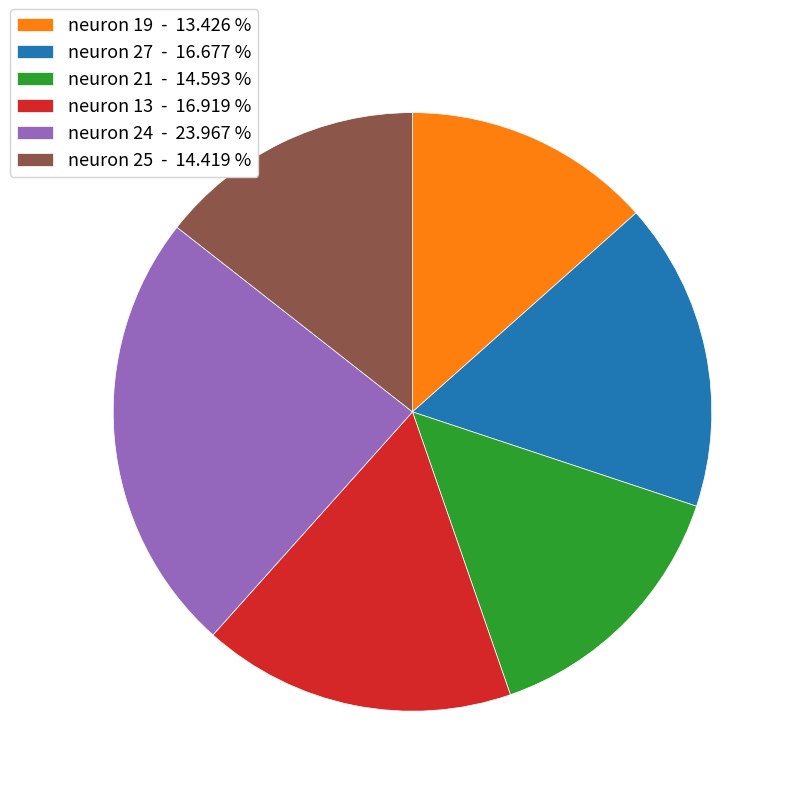

Do neuron 19 - 13.426 % and neuron 13 - 16.919 % together represent more than half of the pie?

No